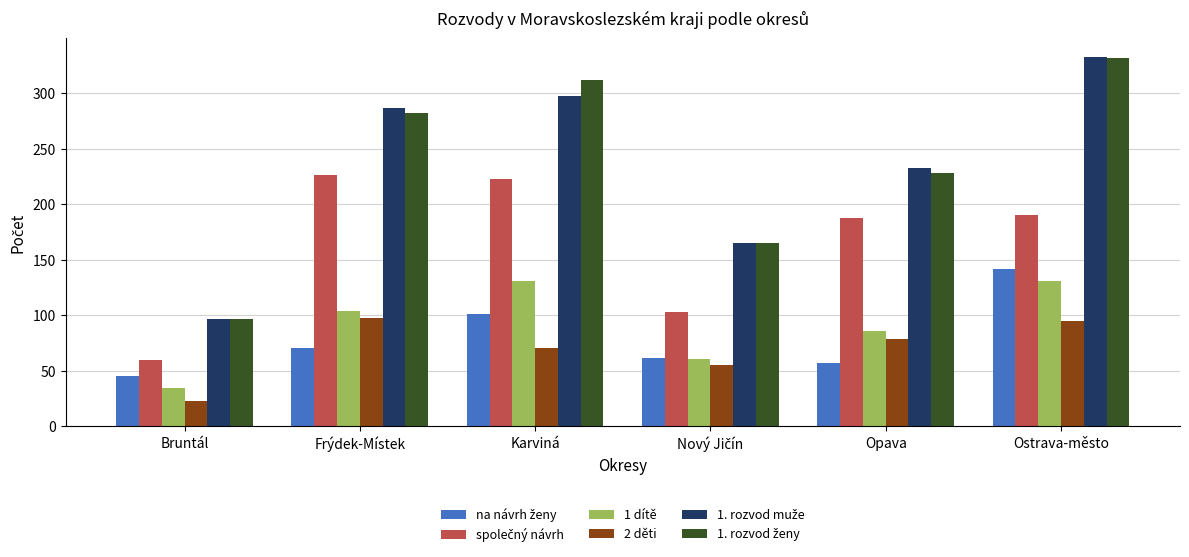

What is the spread (max minus min) of values at Bruntál?

74